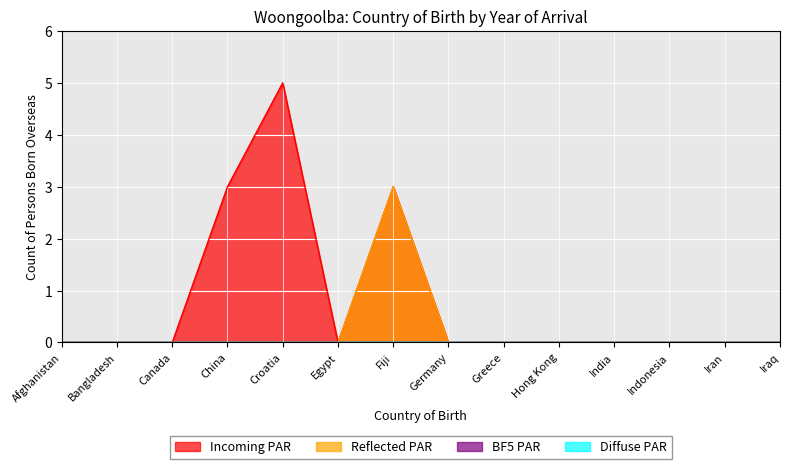

True or false: Incoming PAR has a value of 5 at Fiji.

False